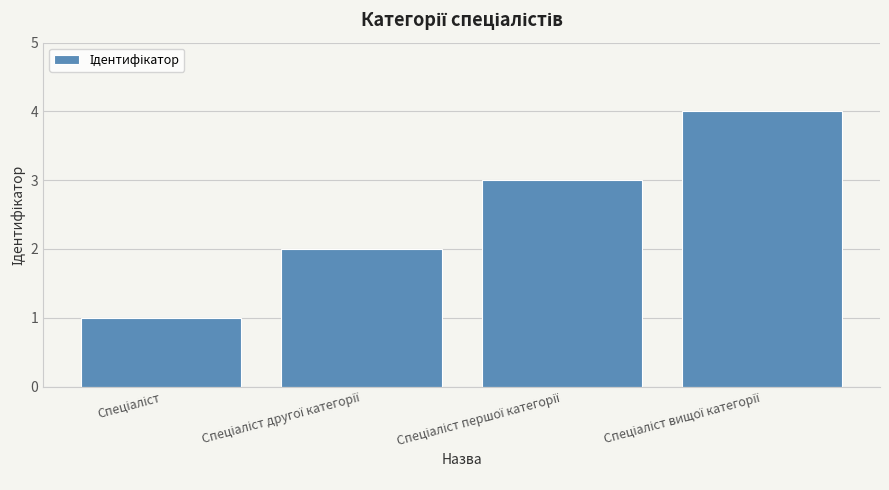

What is the difference between the maximum and minimum values?

3